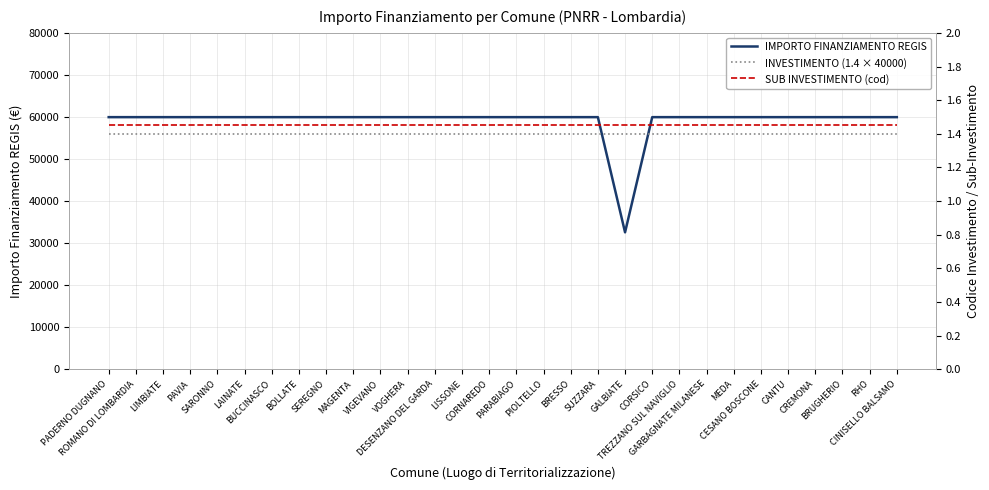

What position from the right is PIOLTELLO?

14